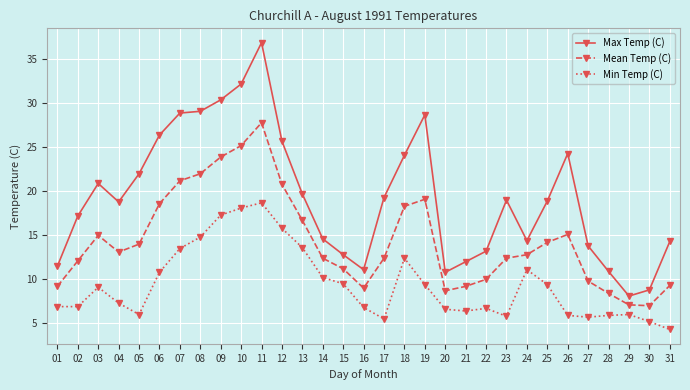

Rank the series at 18 from highest to lowest value.

Max Temp (C), Mean Temp (C), Min Temp (C)